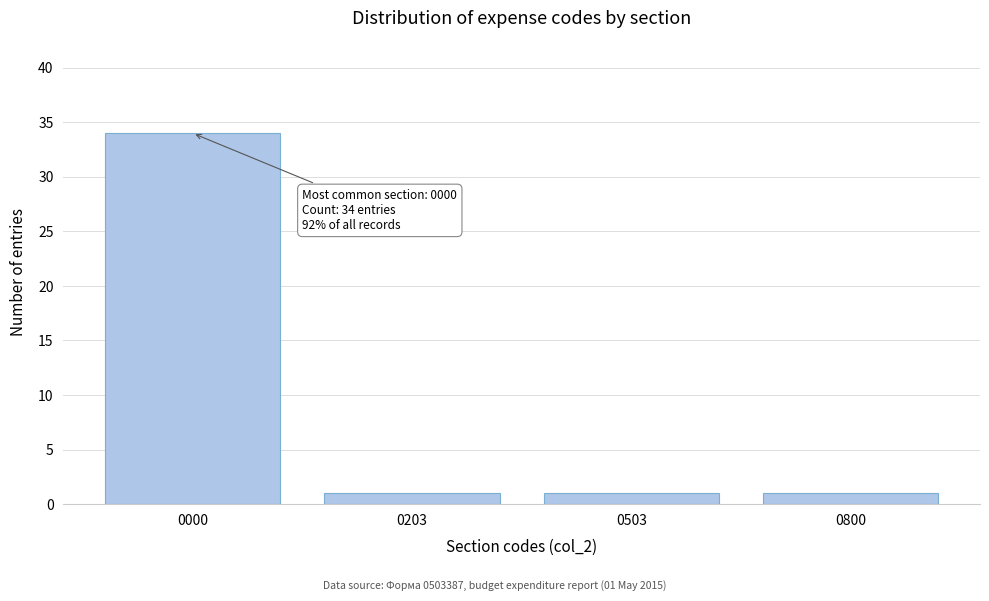

Reading left to right, transcribe all the data shown in this chart.

0000=34	0203=1	0503=1	0800=1